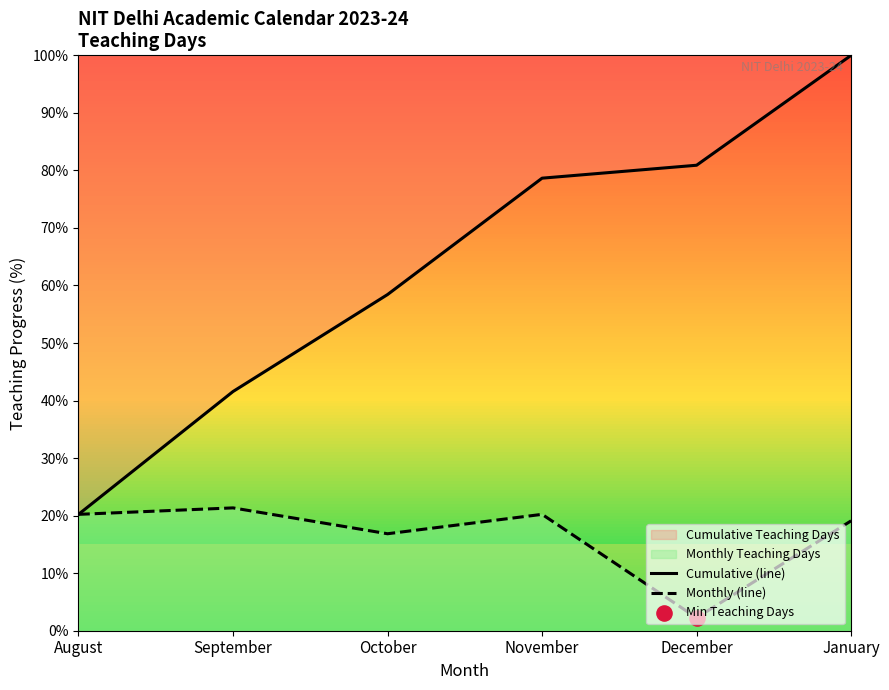

Which series has the largest total across all categories?

Cumulative (line)